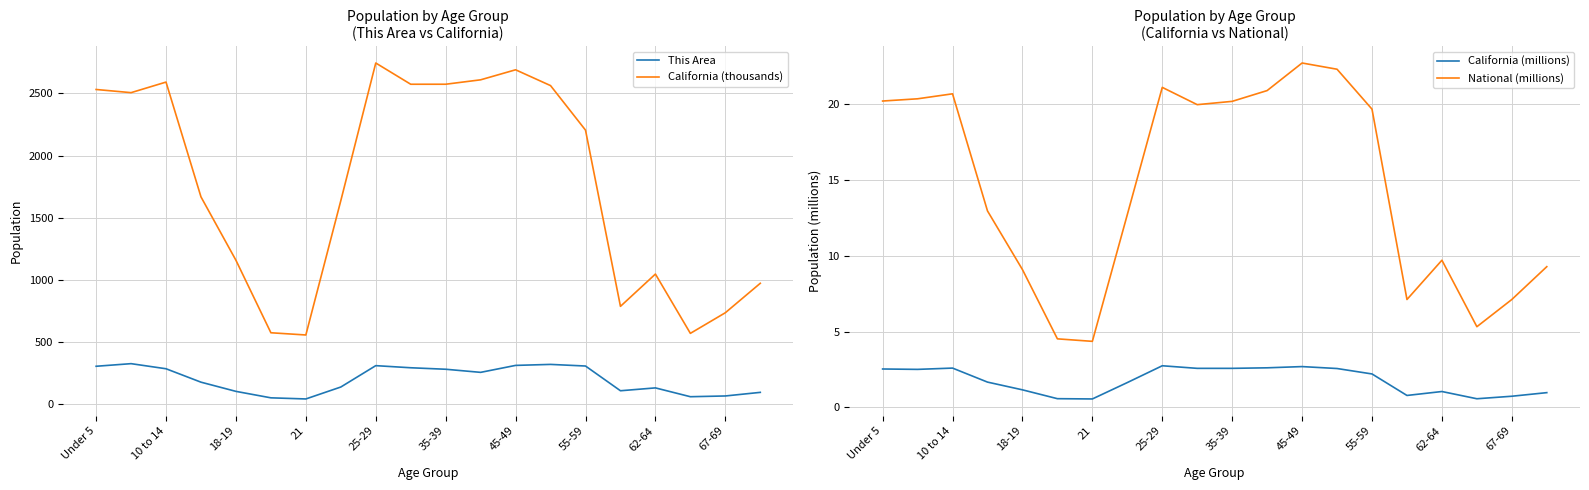

How many lines are shown in the chart?

4